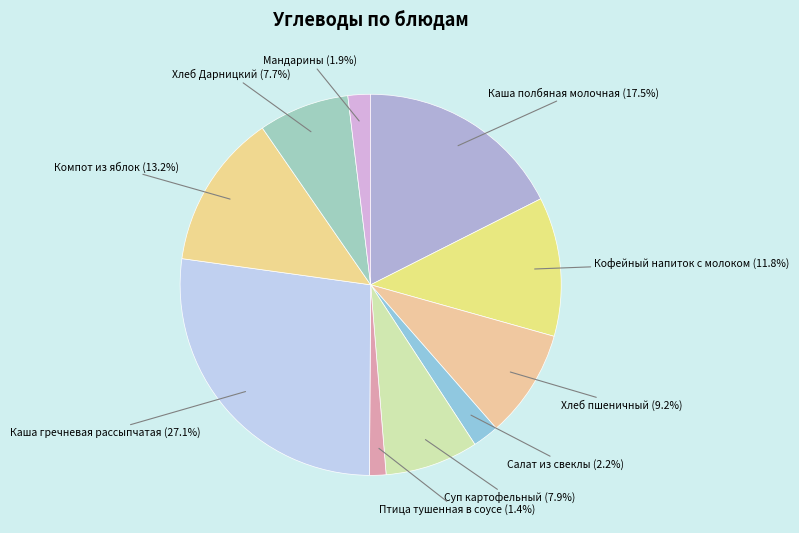

Count the number of slices in the pie.

10